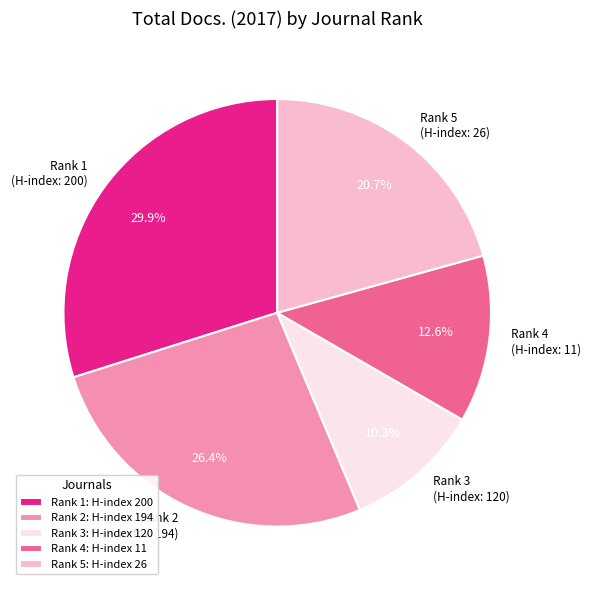

Does Rank 4 (H-index: 11) account for over 50% of the chart?

No